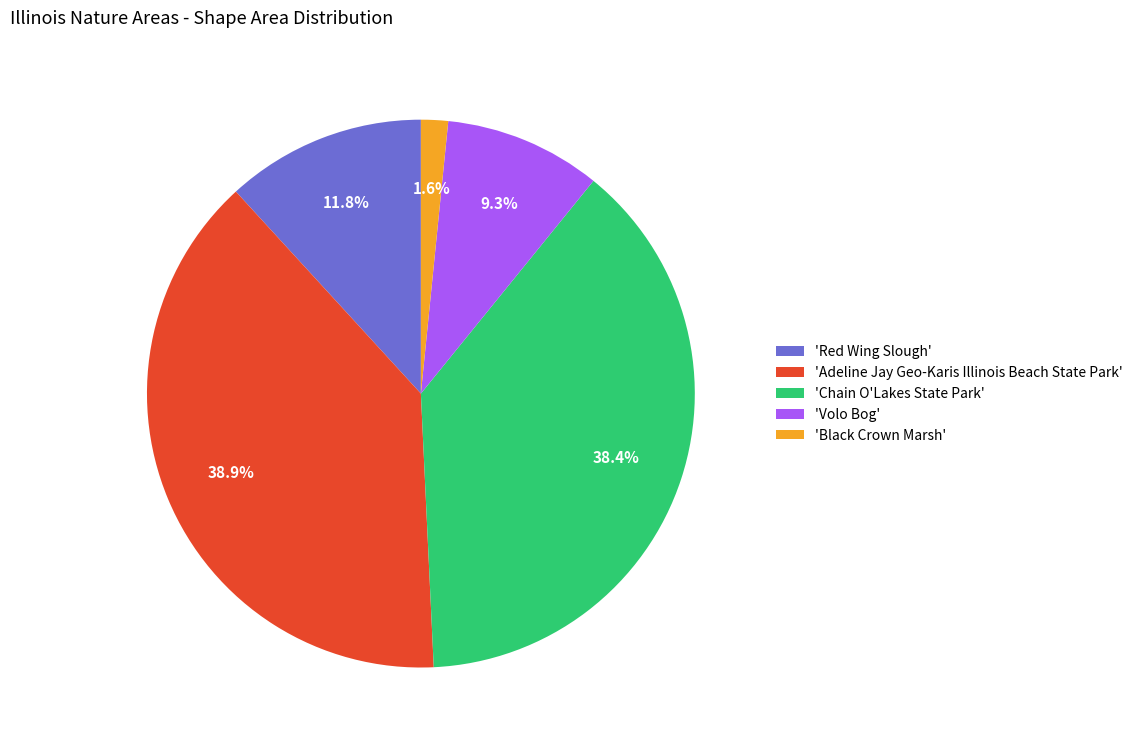

Combined, do 'Chain O'Lakes State Park' and 'Volo Bog' account for over 50%?

No